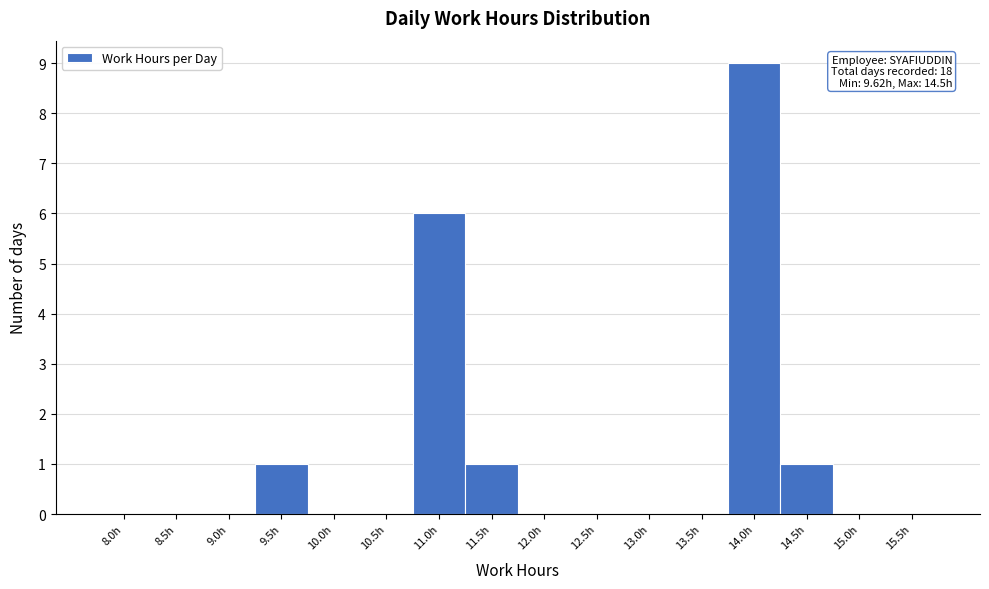

Reading left to right, extract all data points from this chart.

8.0h=0	8.5h=0	9.0h=0	9.5h=1	10.0h=0	10.5h=0	11.0h=6	11.5h=1	12.0h=0	12.5h=0	13.0h=0	13.5h=0	14.0h=9	14.5h=1	15.0h=0	15.5h=0